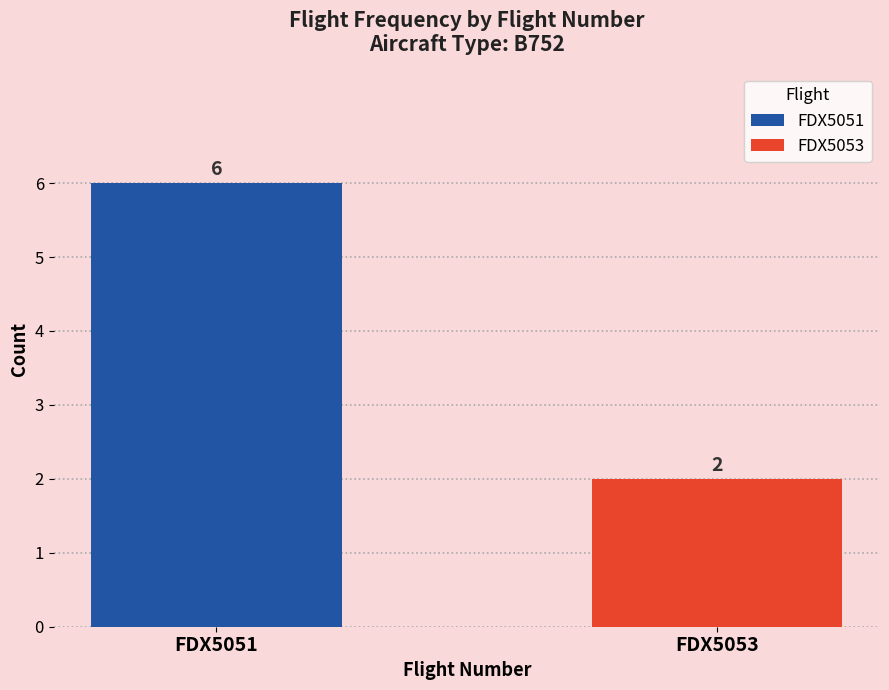

Which series has the largest range (max minus min)?

FDX5051